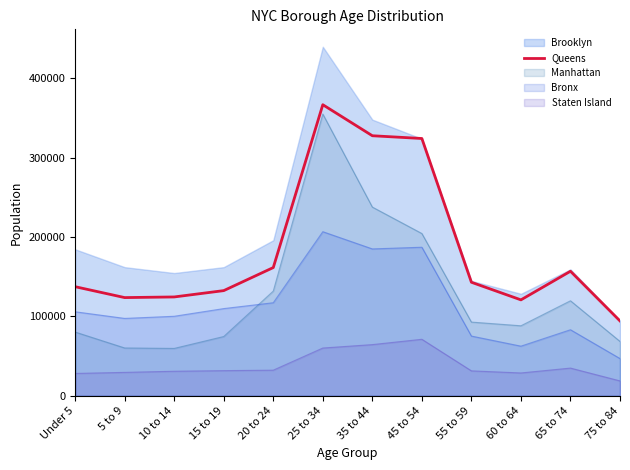

List the labels in order of value, smallest first.

75 to 84, 60 to 64, 5 to 9, 10 to 14, 15 to 19, Under 5, 55 to 59, 65 to 74, 20 to 24, 45 to 54, 35 to 44, 25 to 34